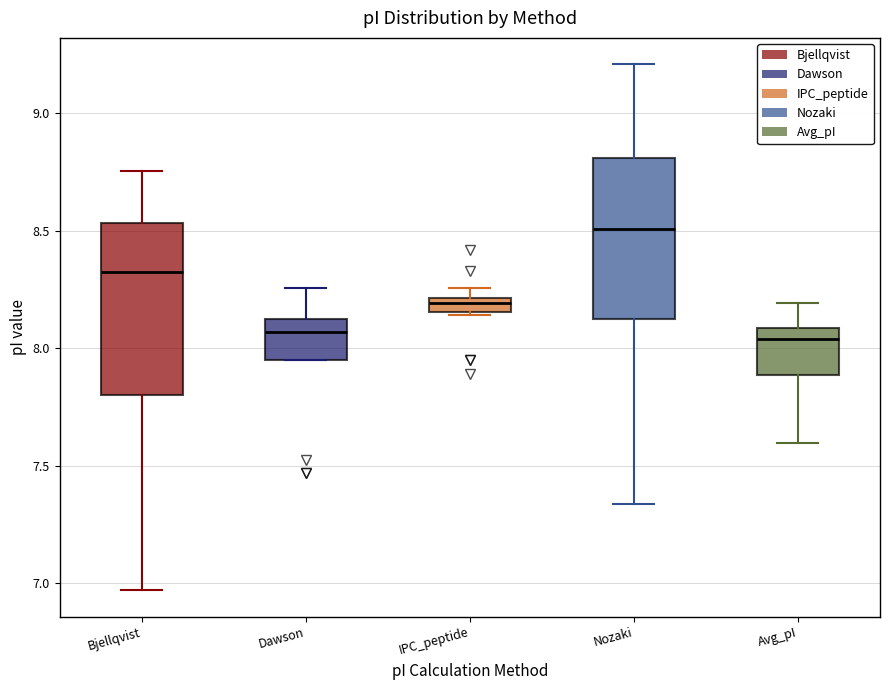

Where is the lower edge of the box for Nozaki on the y-axis? The values are not printed on the chart, so give them approximately, as read against the axis.

8.15